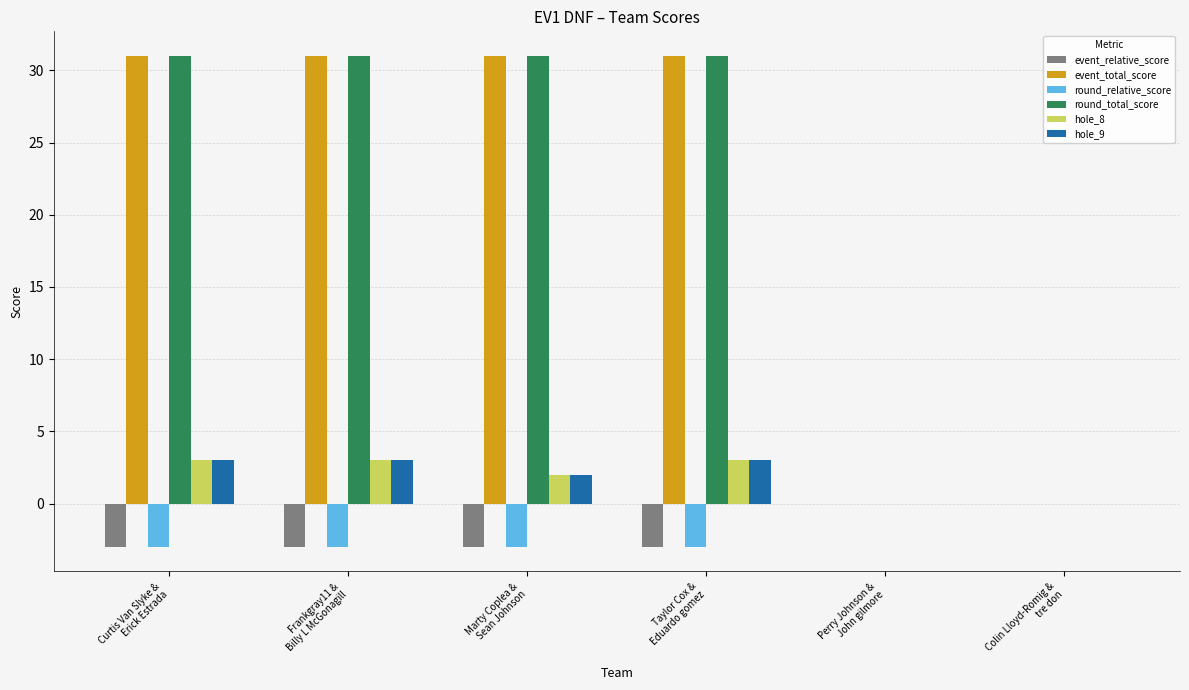

What is the sum of all hole_8 values?

11